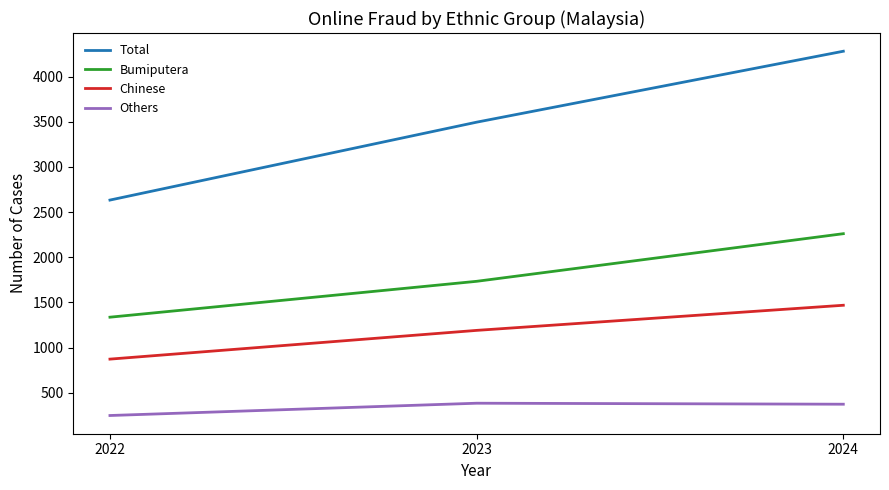

How many Total values are between 2633 and 4280?

3